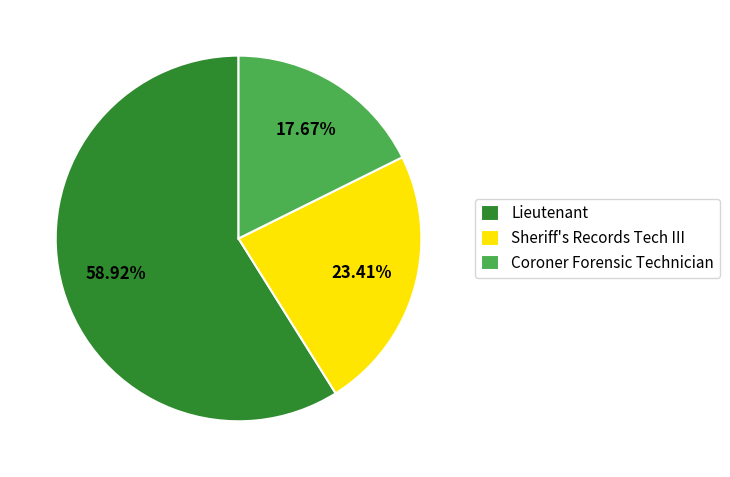

To the nearest percent, what is the difference between the largest and smallest slice percentages?

41%